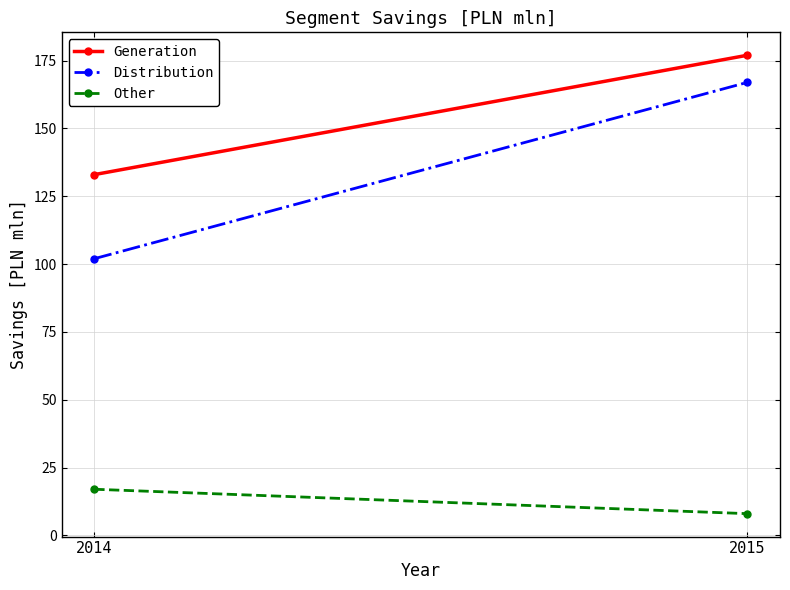

Reading right to left, what are all the values shown in this chart?

Generation: 2015=177	2014=133
Distribution: 2015=167	2014=102
Other: 2015=8	2014=17